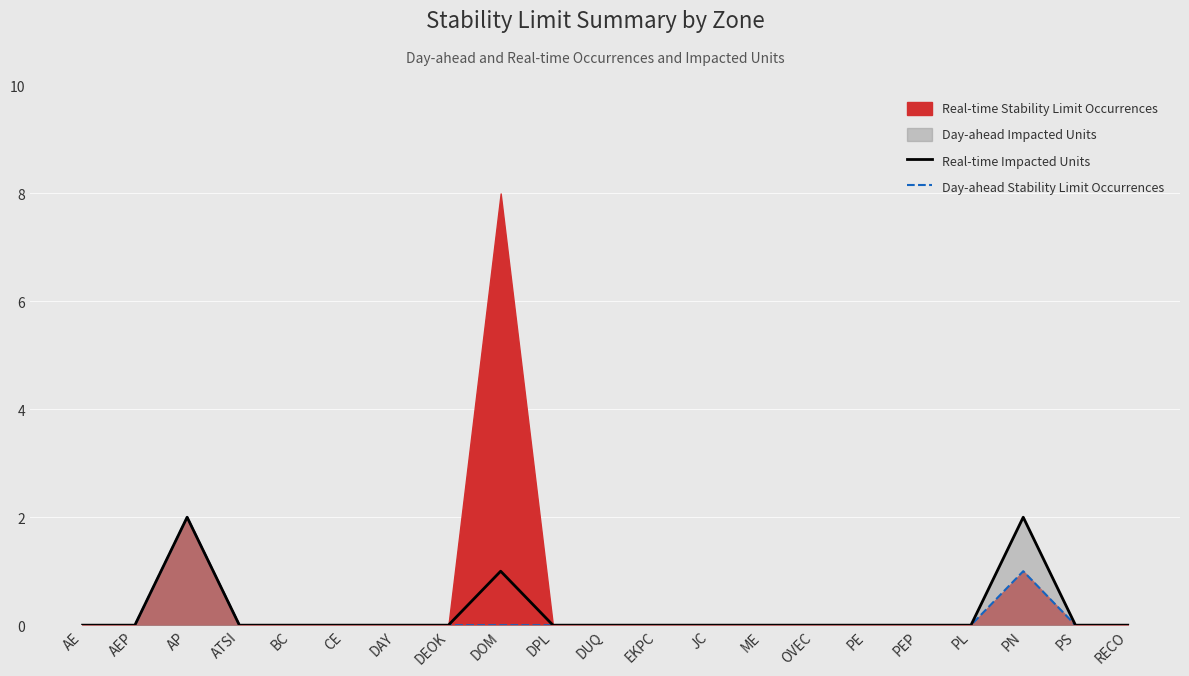

The value of Real-time Impacted Units at PEP is 0. True or false?

True